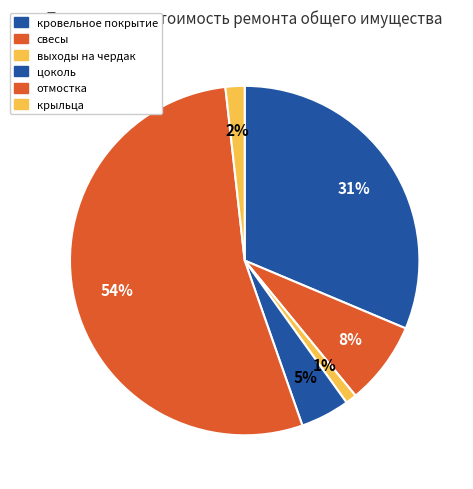

To the nearest percent, what is the combined percentage of кровельное покрытие and цоколь?

36%